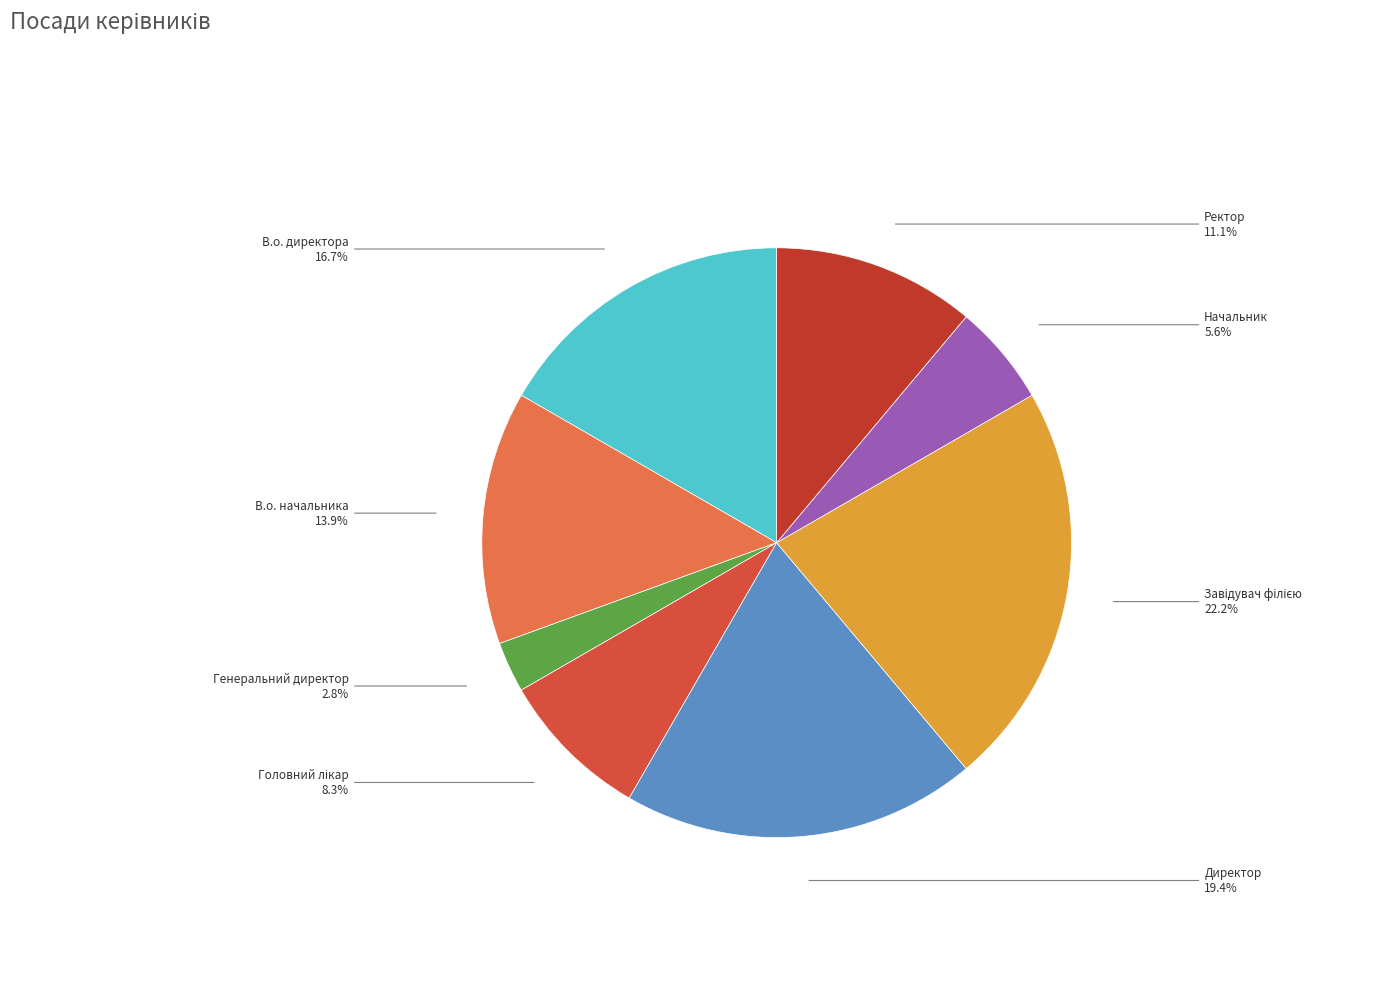

Combined, do В.о. директора and Начальник account for over 50%?

No